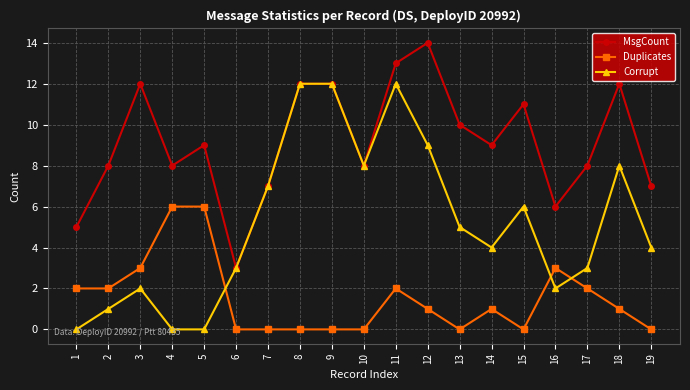

What is the average value of the Corrupt series?

5